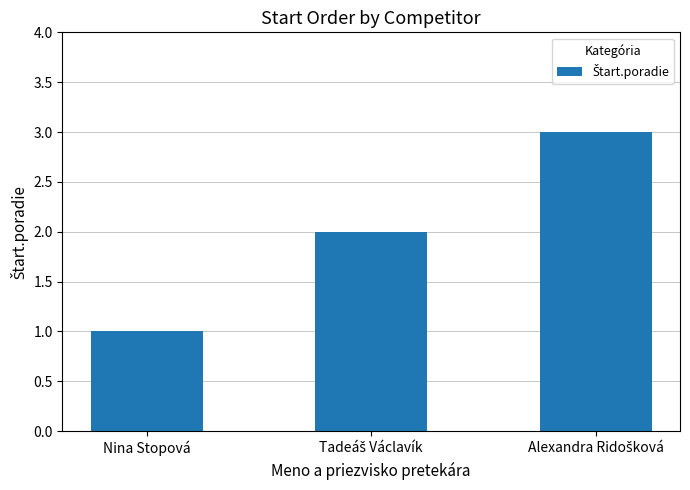

What is the label of the 3rd bar from the right?

Nina Stopová